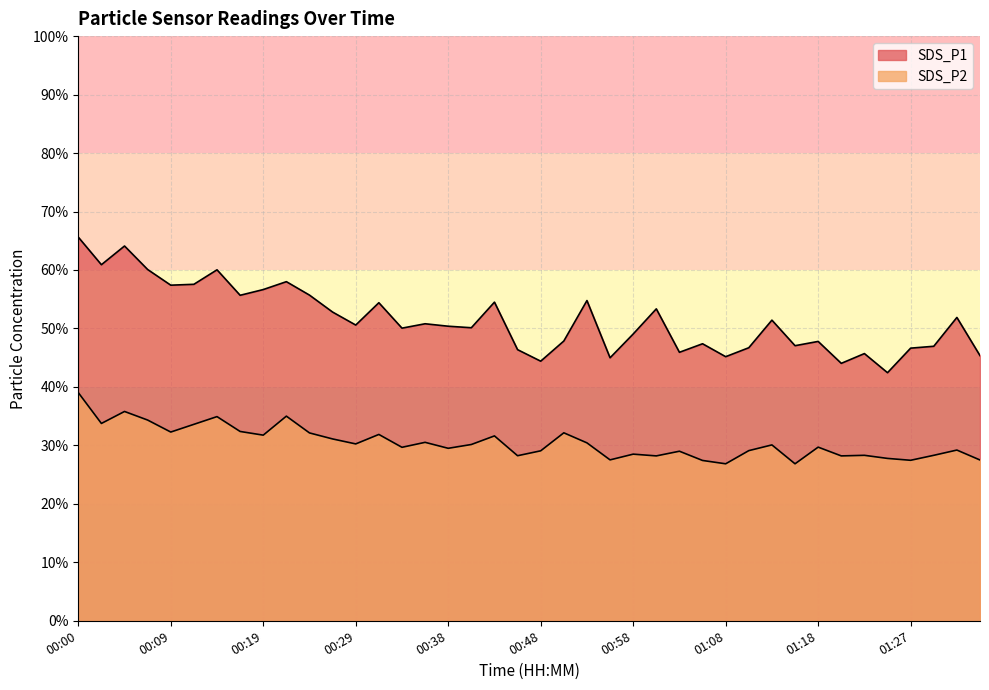

True or false: SDS_P2 and SDS_P1 cross at least once.

False